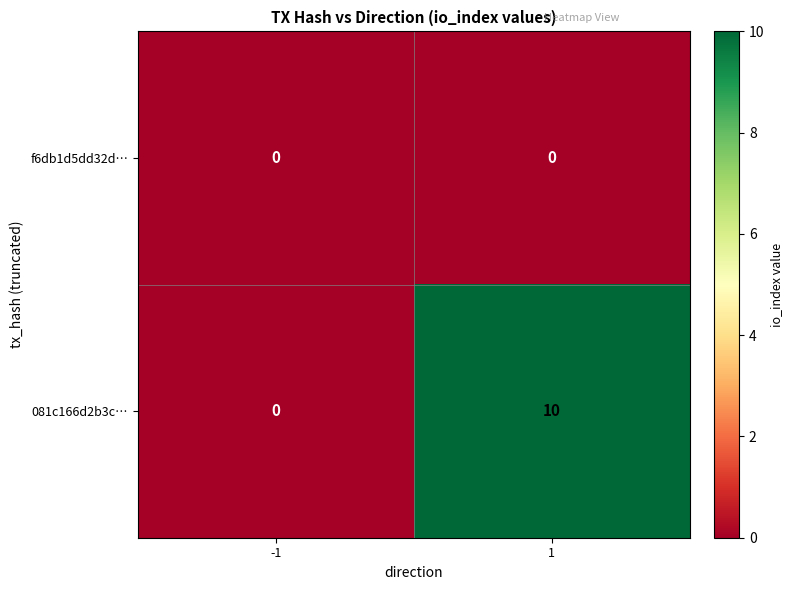

Rank the series at 1 from lowest to highest value.

f6db1d5dd32d…, 081c166d2b3c…